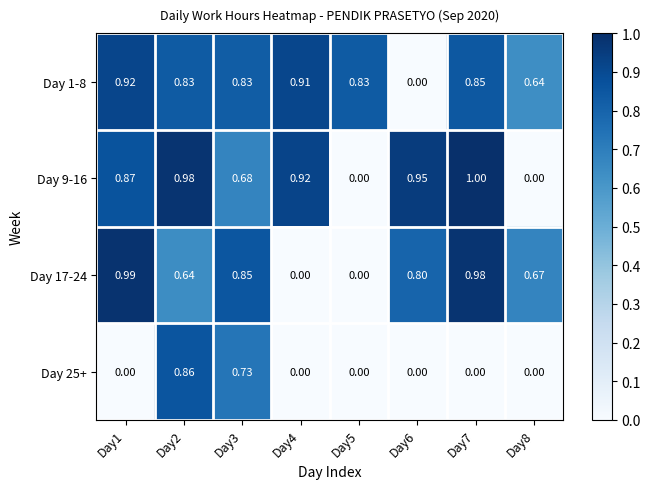

Is the value of Day 9-16 at Day4 greater than the value of Day 17-24 at Day7?

No